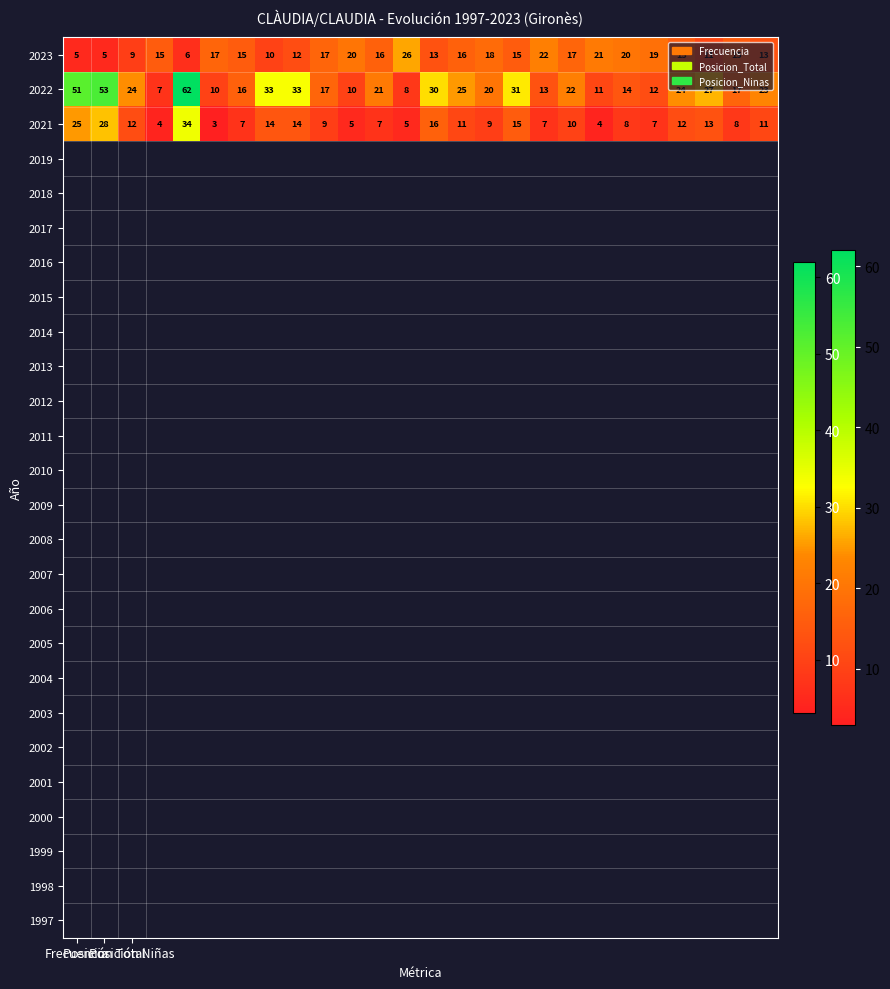

What is the lowest value of the 2021 series?

3